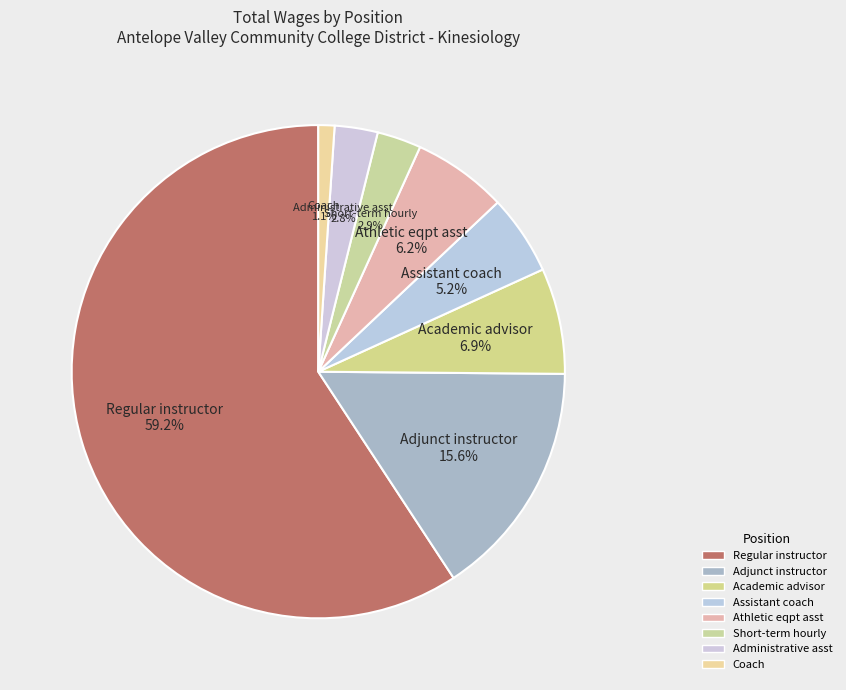

To the nearest percent, what percentage of the pie is Coach?

1%